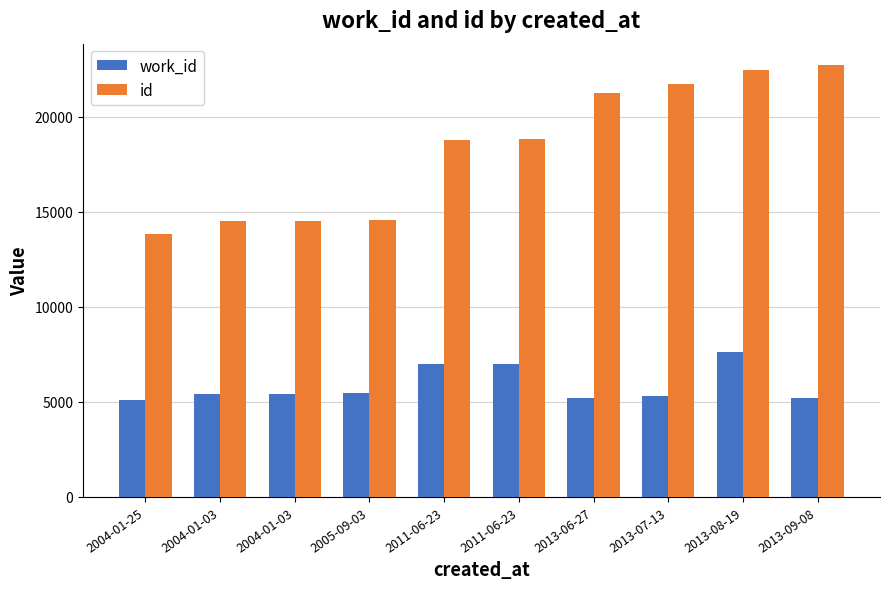

How many bars are there in each group?

2